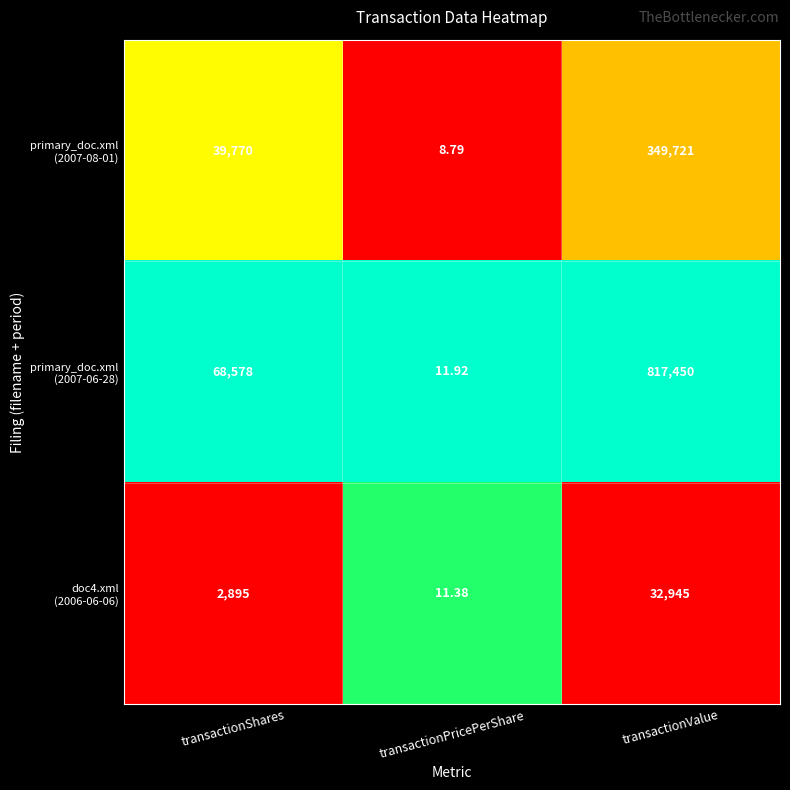

At which category does the chart reach its peak across all series?

transactionValue